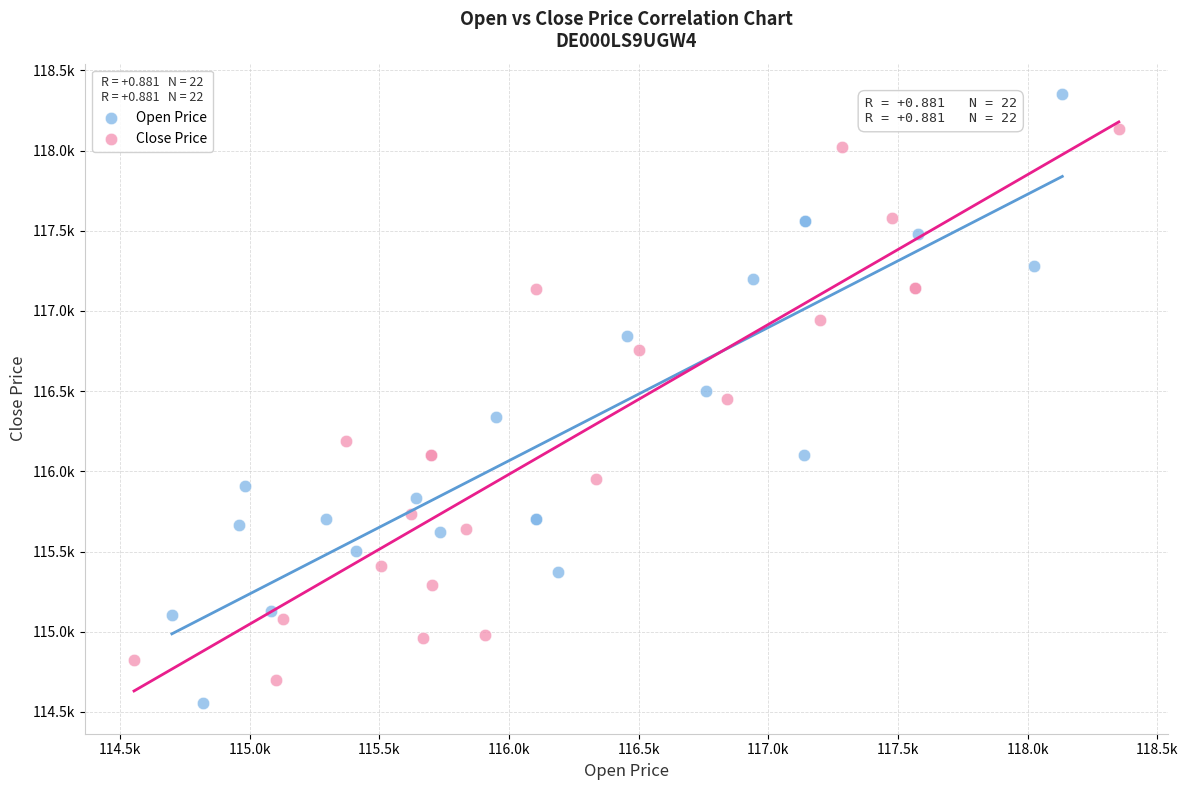

What are all the series names shown in the legend?

Open Price, Close Price